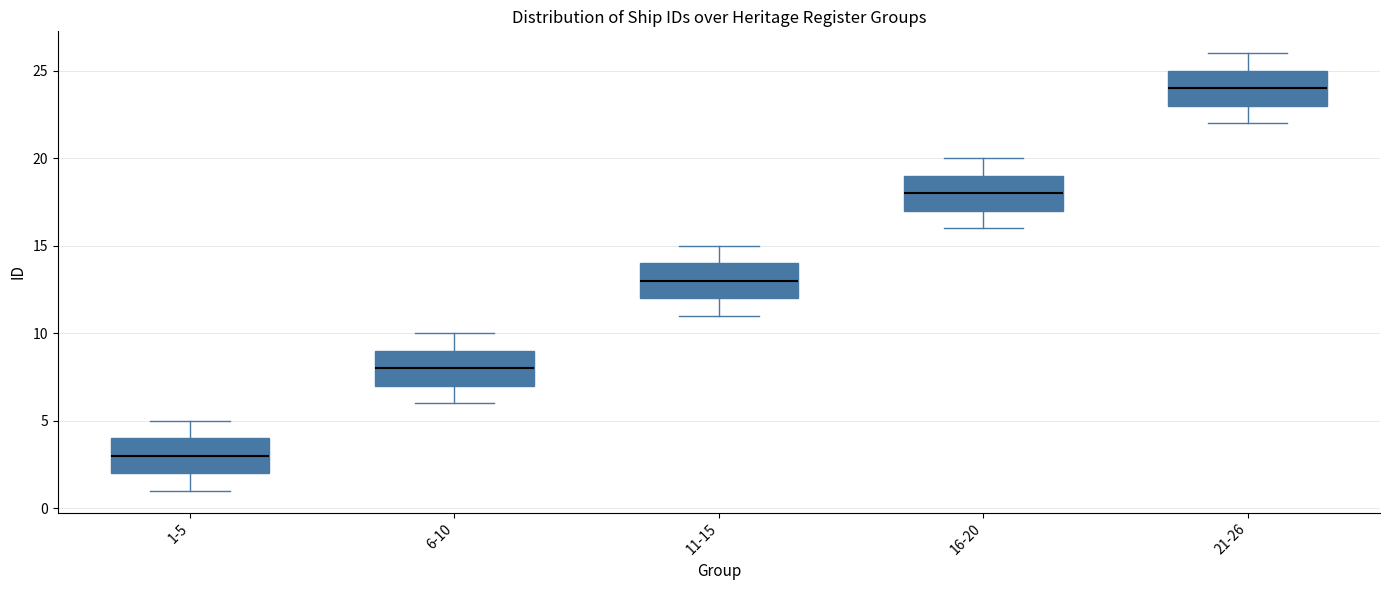

Reading left to right, transcribe this box plot: for each box, give where its median line is, the range the box spans, and where its two whiskers end, as read against the y-axis. The values are not printed on the chart, so give them approximately, as read against the axis.

1-5: median 3, box 2 to 4, whiskers 1 to 5
6-10: median 8, box 7 to 9, whiskers 6 to 10
11-15: median 13, box 12 to 14, whiskers 11 to 15
16-20: median 18, box 17 to 19, whiskers 16 to 20
21-26: median 24, box 23 to 25, whiskers 22 to 26